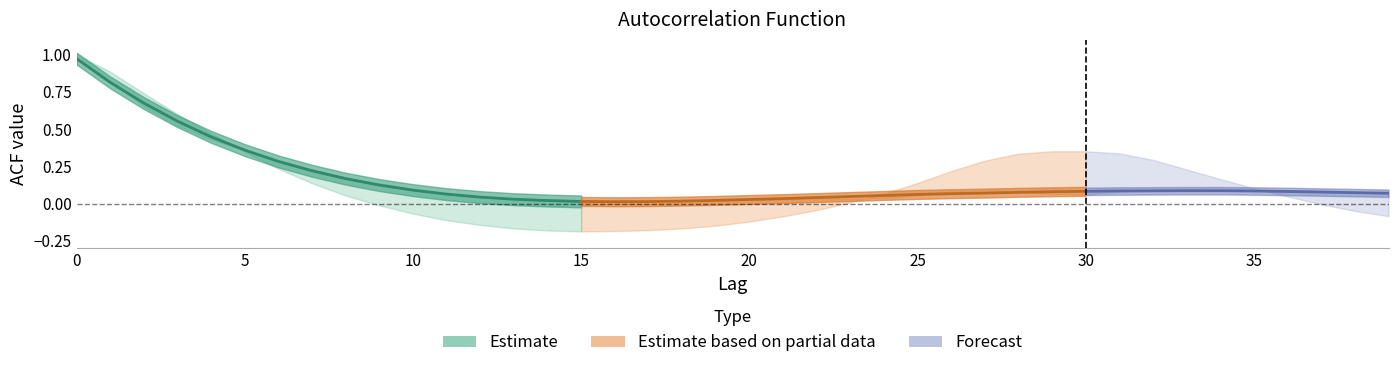

What is the sum of all acf_li values?

5.5